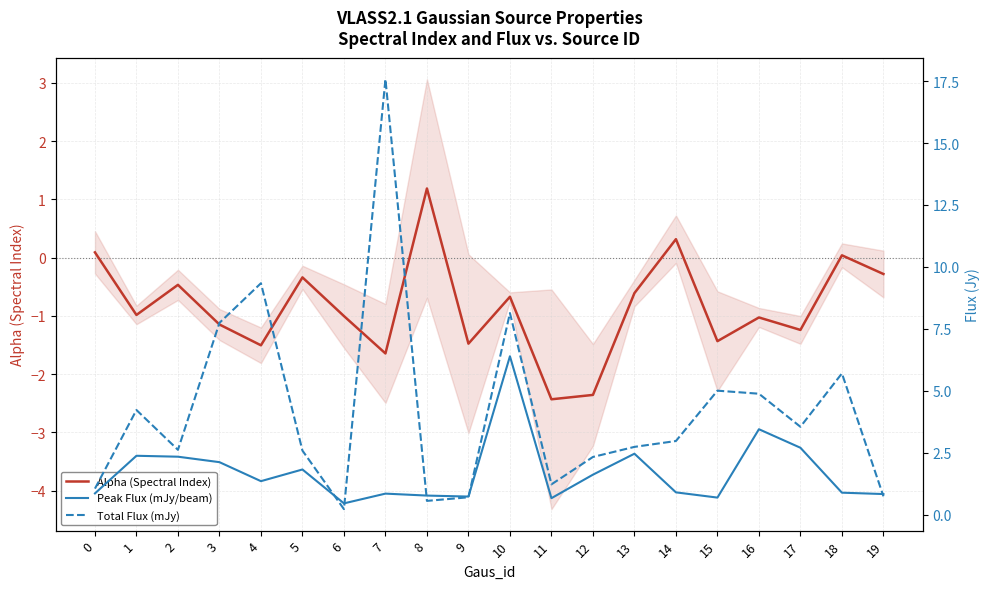

In Total Flux (mJy), how many points are lower than both neighbors (excluding endpoints)?

5